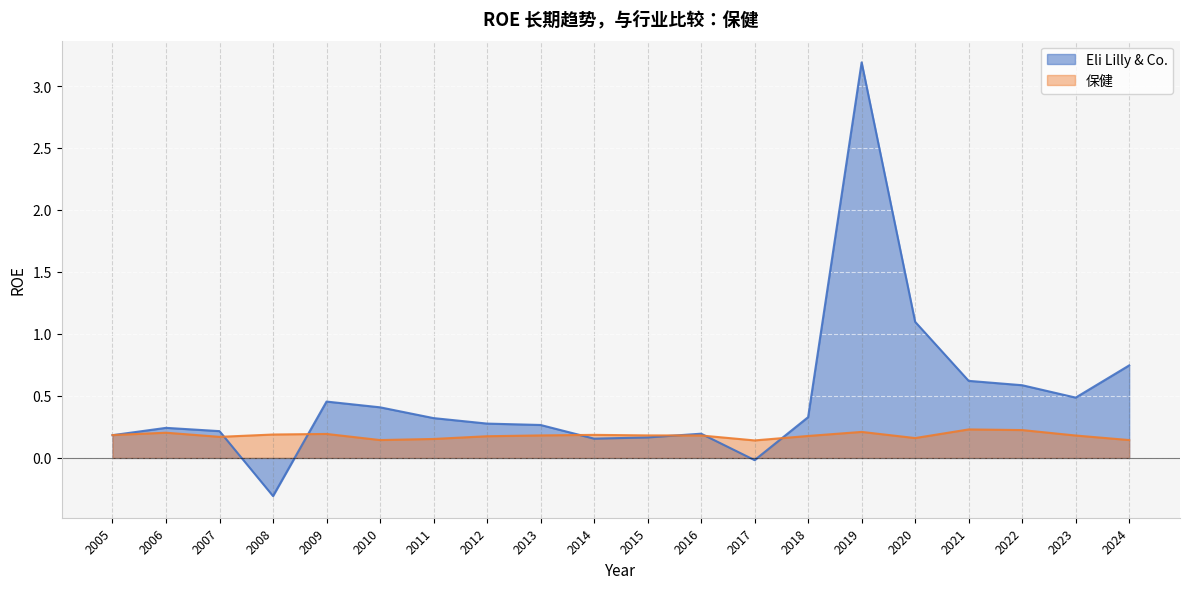

List the labels in order of 保健 value, smallest first.

2017, 2010, 2024, 2011, 2020, 2007, 2012, 2018, 2023, 2016, 2013, 2015, 2005, 2014, 2008, 2009, 2006, 2019, 2022, 2021